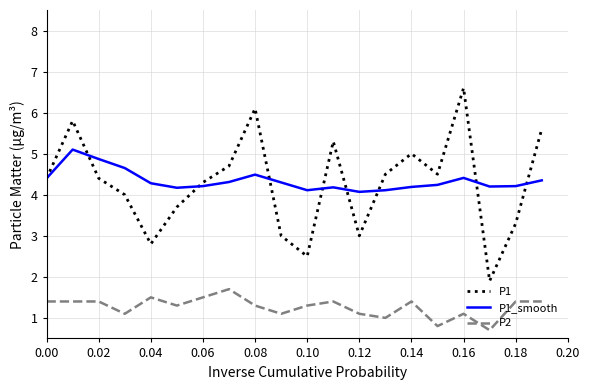

What is the sum of all P1 values?

85.4